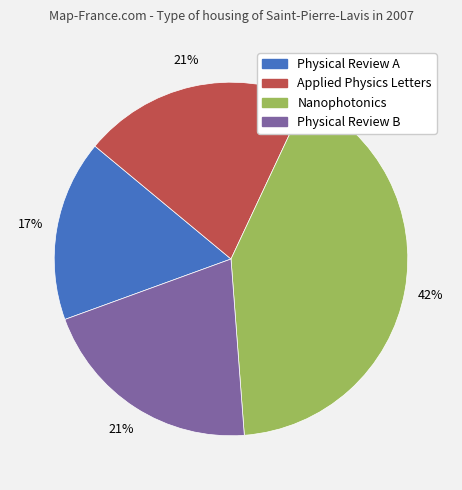

What percentage is the Physical Review B slice, to the nearest percent?

21%